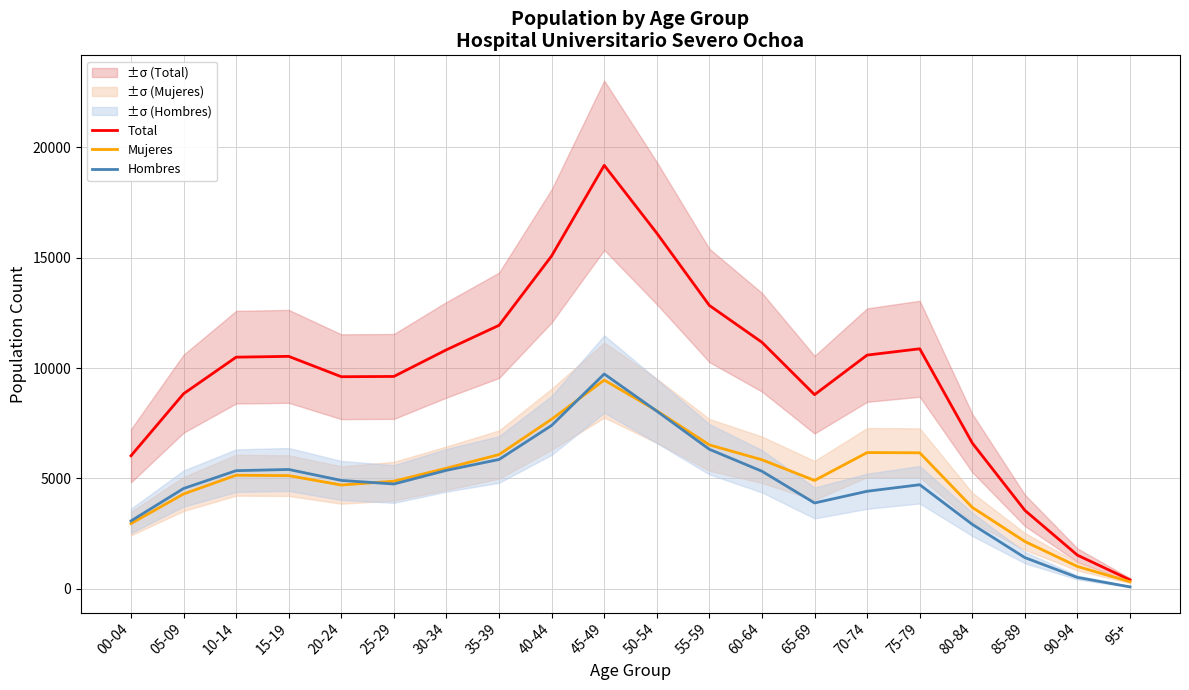

How many intersections are there between Mujeres and Hombres?

3